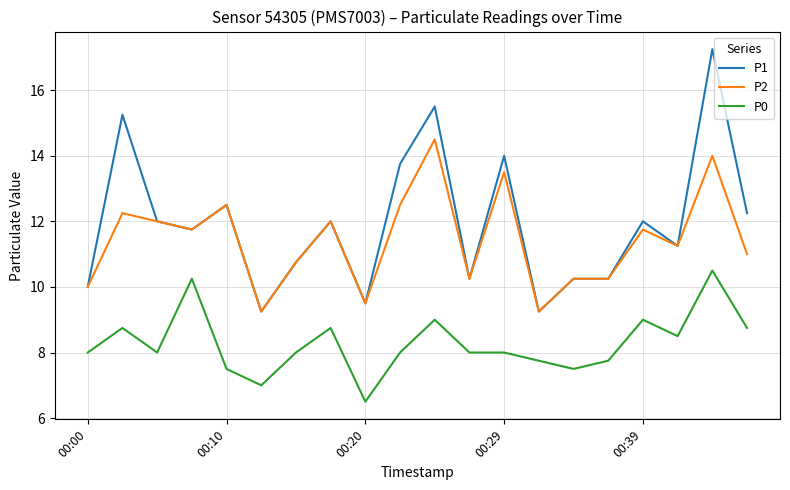

What is the difference between the maximum and minimum values in the P0 series?

4.0